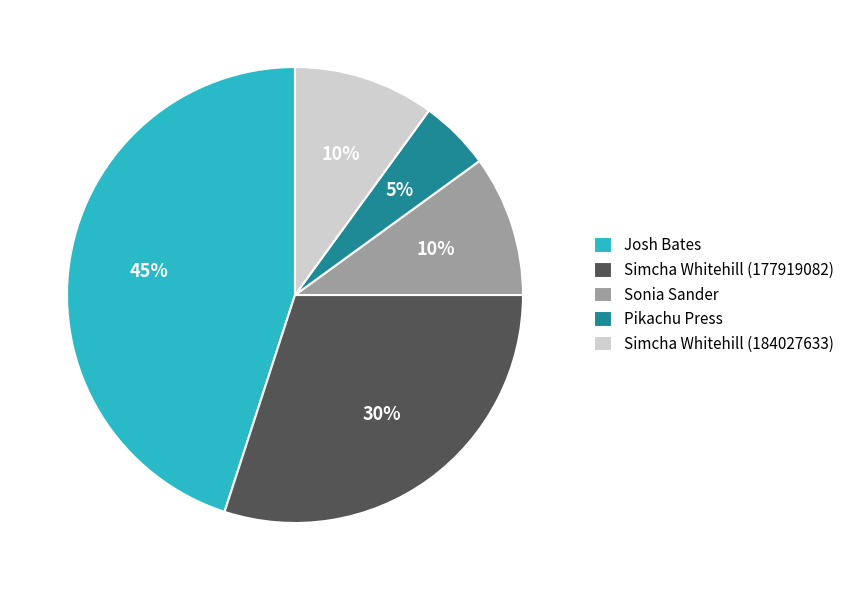

How many segments does this pie chart have?

5